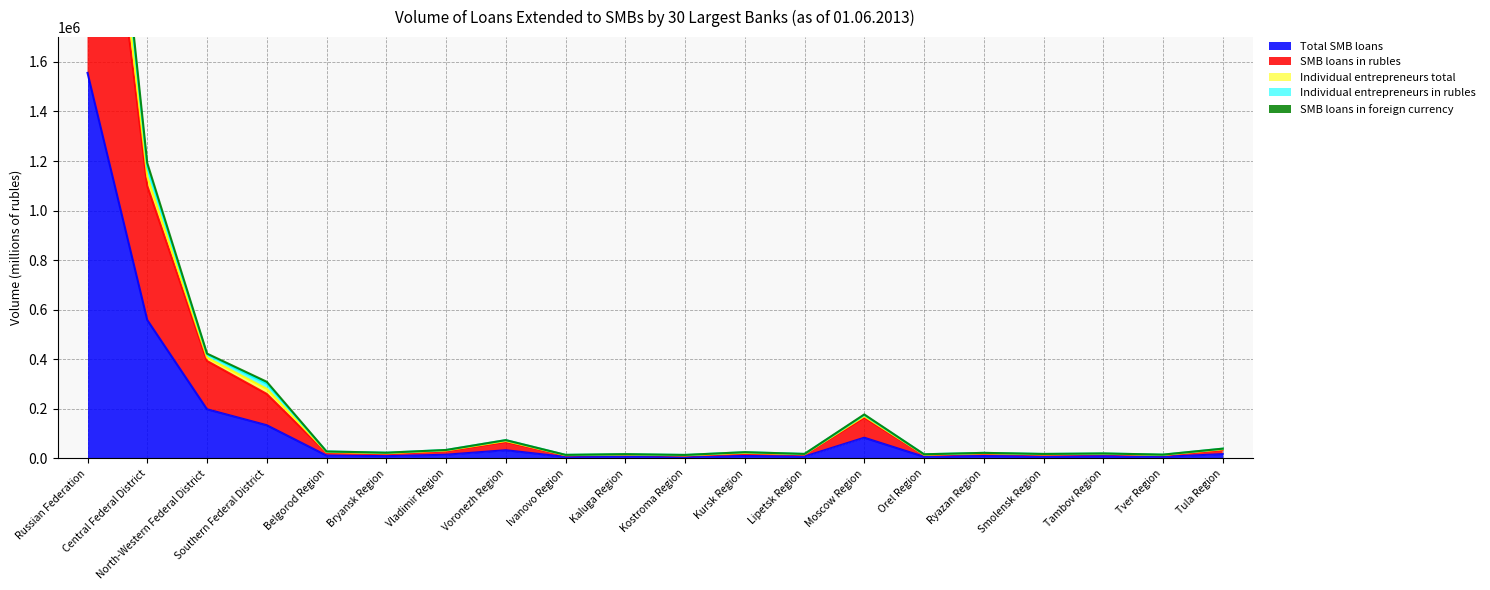

What position from the right is Orel Region?

6